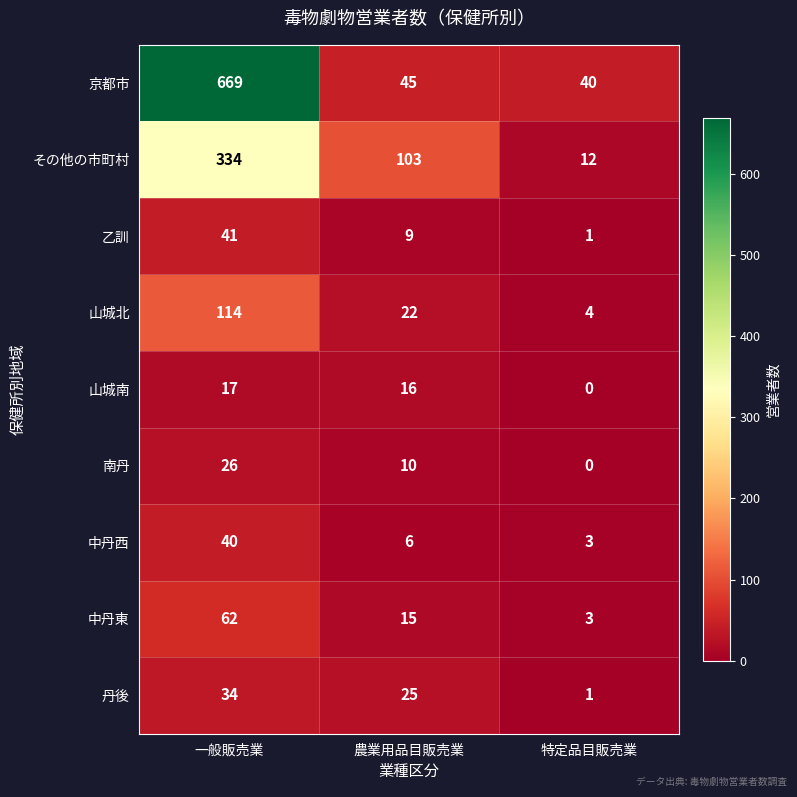

What is the sum of all 京都市 values?

754